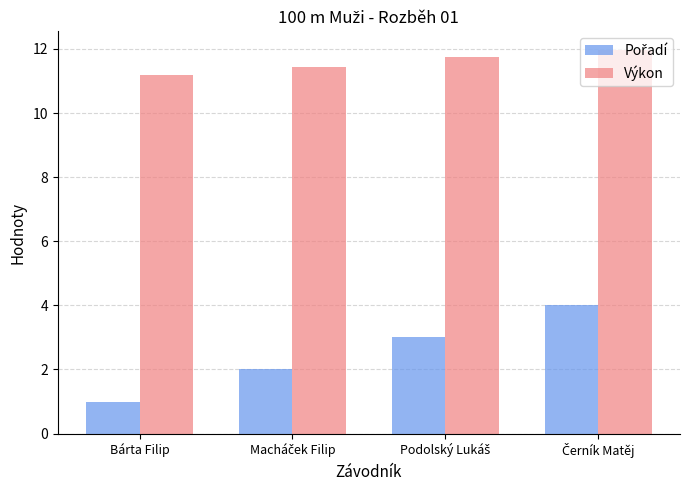

What is the smallest value displayed?

1.0